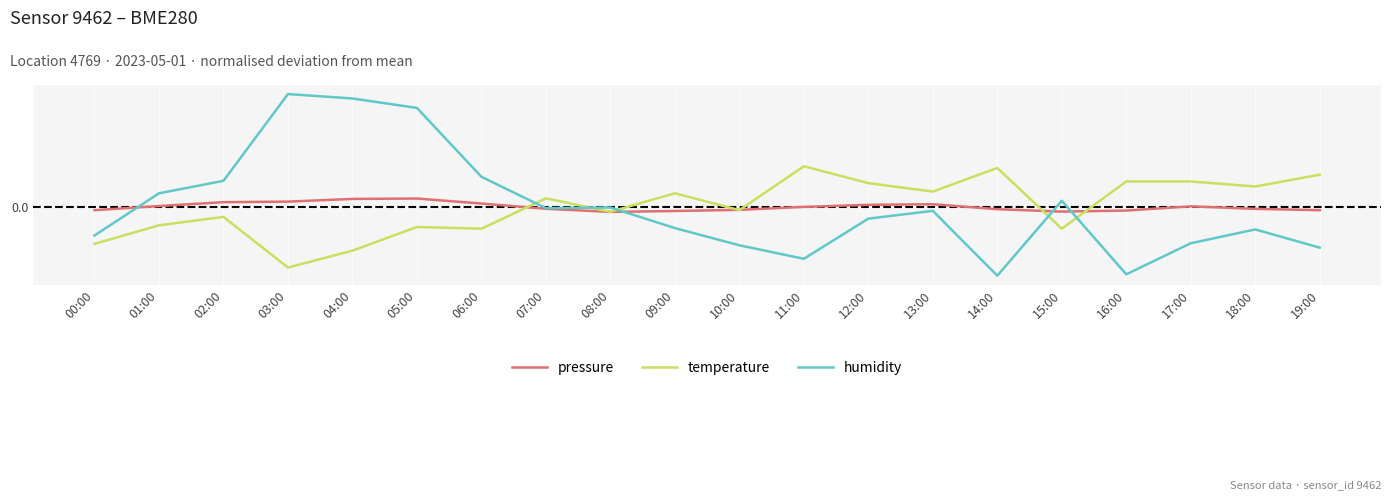

Does the chart have visible grid lines?

Yes